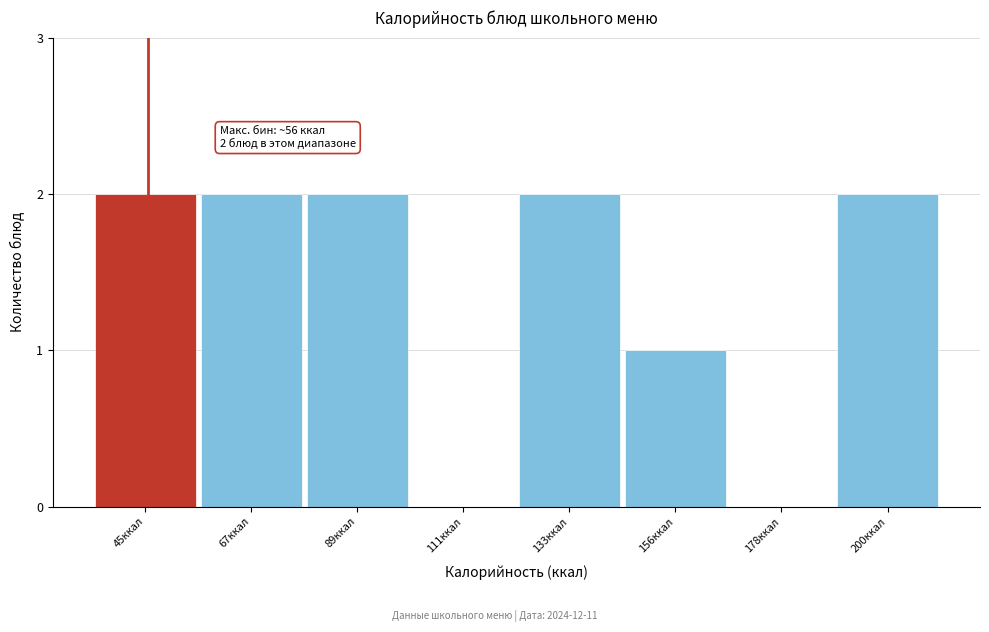

Reading right to left, extract all data points from this chart.

200ккал=2	178ккал=0	156ккал=1	133ккал=2	111ккал=0	89ккал=2	67ккал=2	45ккал=2